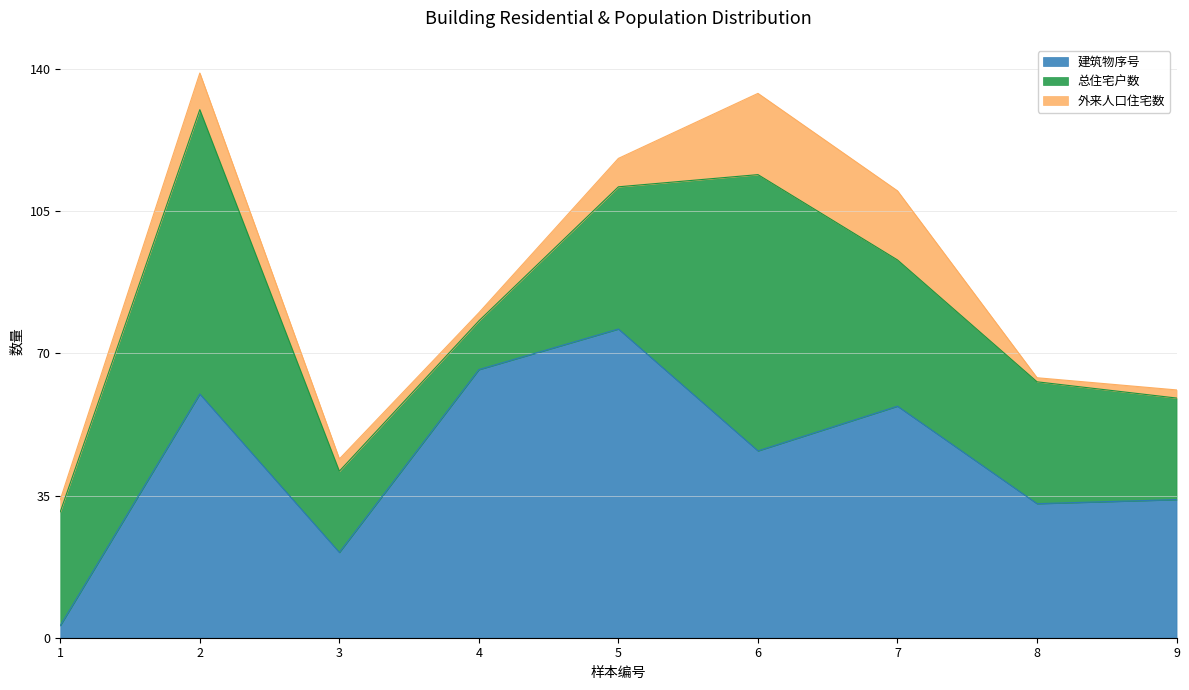

Rank the categories by 外来人口住宅数 value from highest to lowest.

6, 7, 2, 5, 1, 3, 4, 9, 8